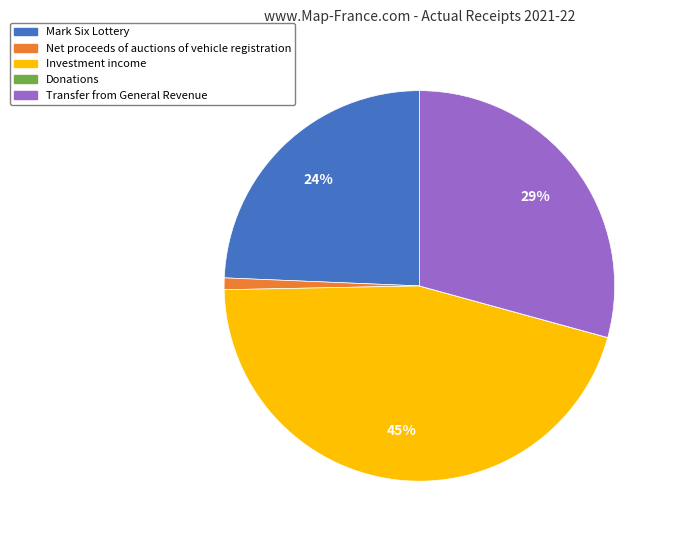

True or false: Mark Six Lottery accounts for 24% of the total.

True